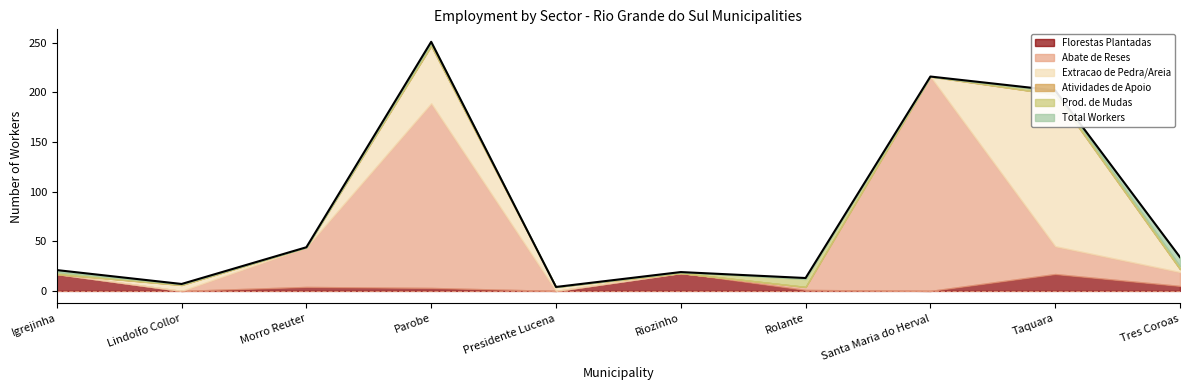

At which category does the data reach its first local valley?

Lindolfo Collor